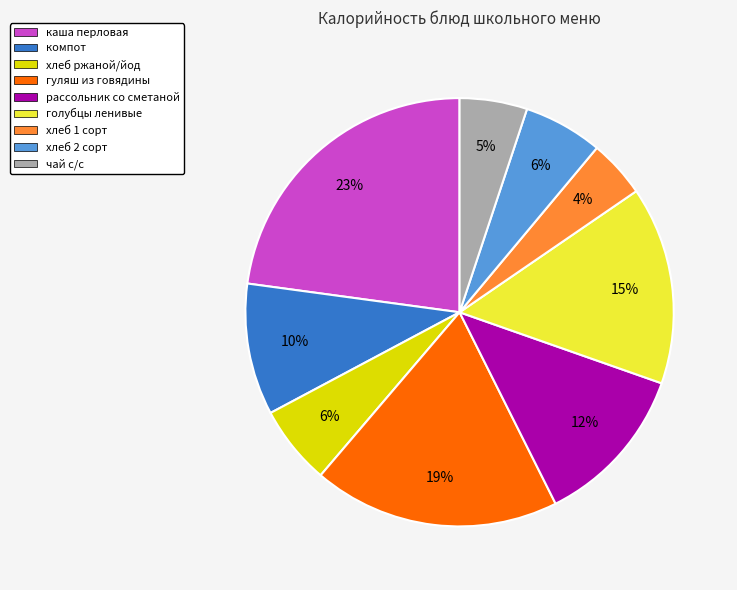

Does компот account for over 50% of the chart?

No